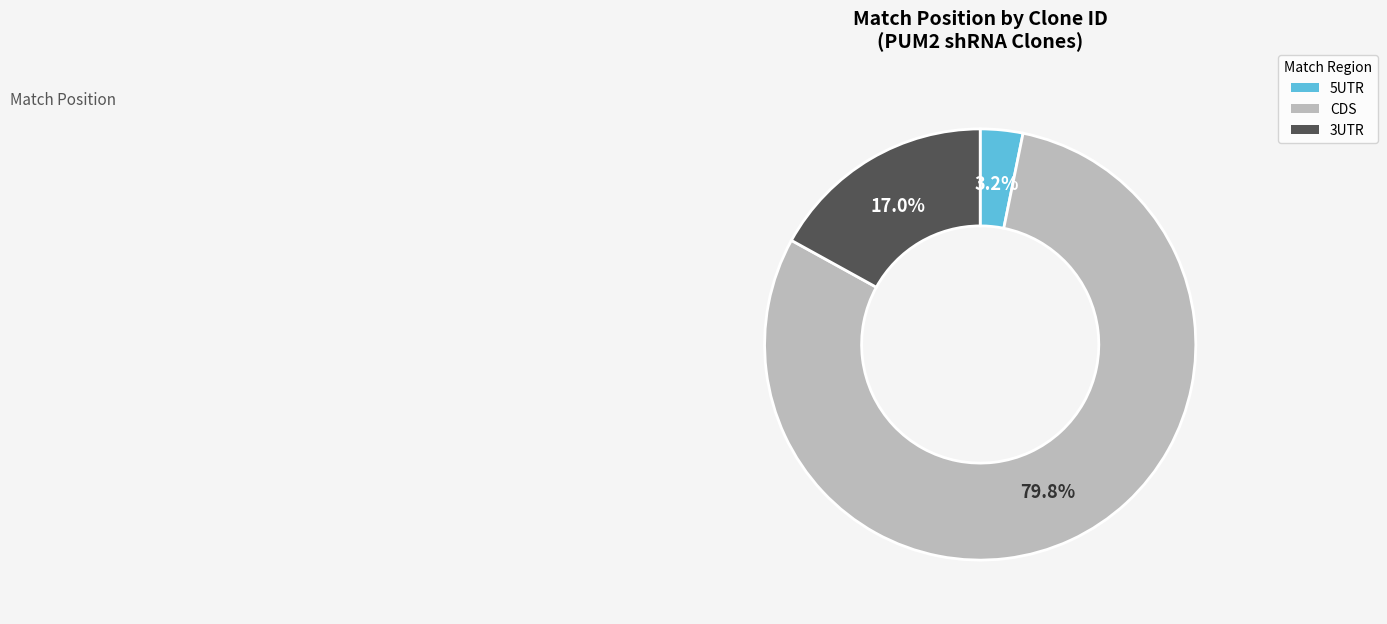

Is 5UTR the majority of the pie?

No